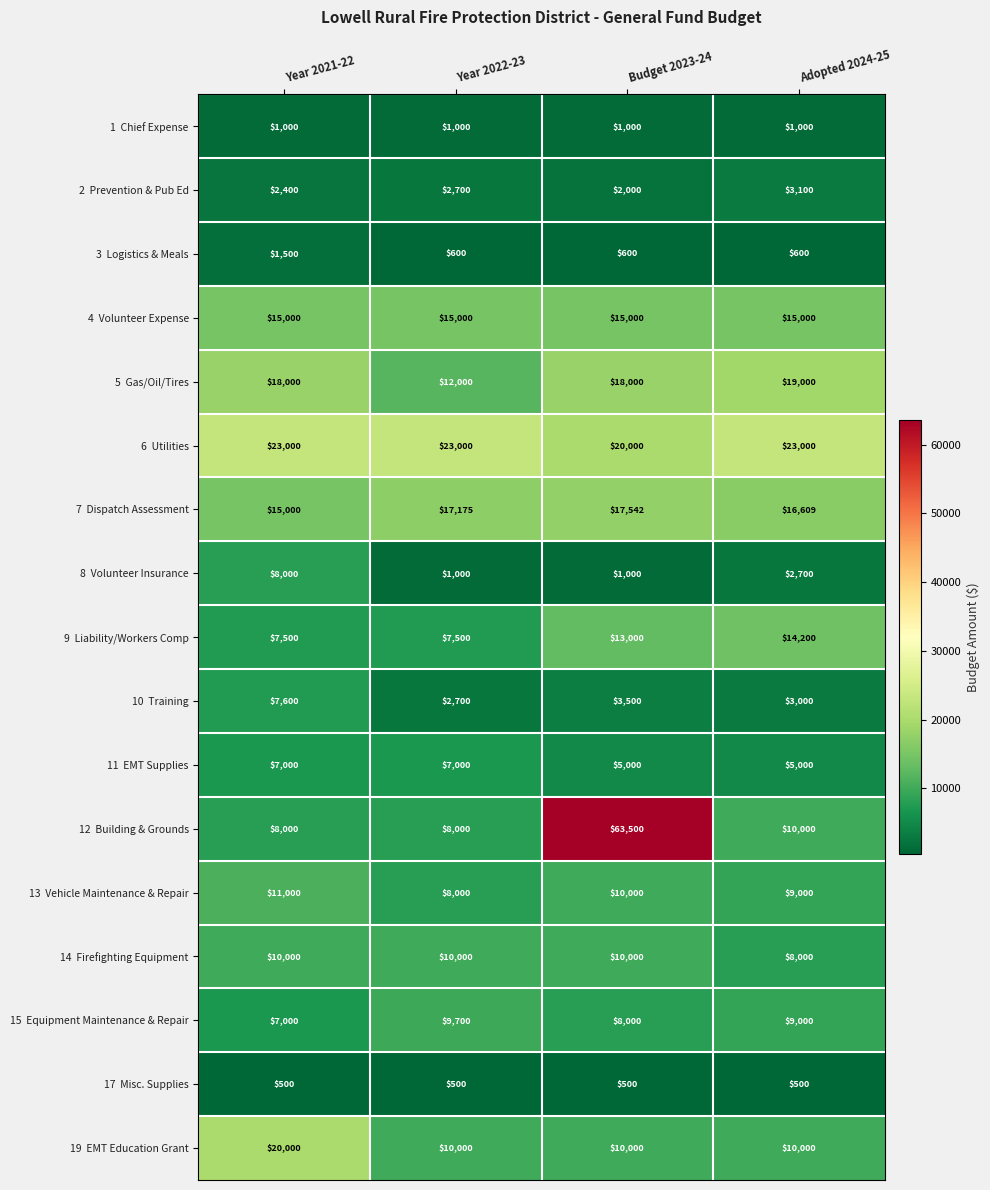

What is the difference between the highest and lowest values at Year 2021-22?

22500